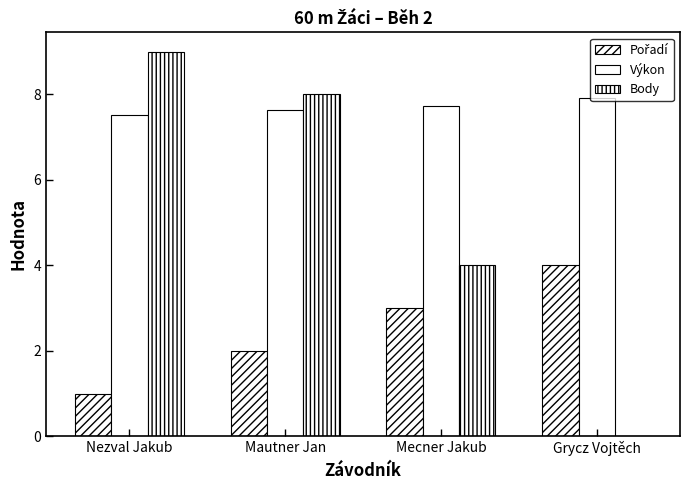

Reading left to right, extract all data points from this chart.

Pořadí: Nezval Jakub=1.0	Mautner Jan=2.0	Mecner Jakub=3.0	Grycz Vojtěch=4.0
Výkon: Nezval Jakub=7.5	Mautner Jan=7.6	Mecner Jakub=7.7	Grycz Vojtěch=7.9
Body: Nezval Jakub=9.0	Mautner Jan=8.0	Mecner Jakub=4.0	Grycz Vojtěch=0.0